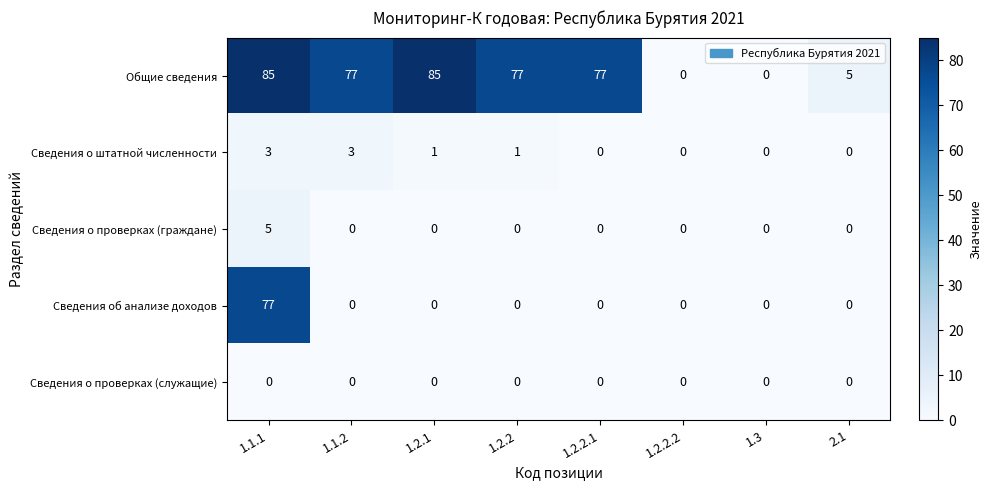

The Сведения о штатной численности series shows 0 at 1.2.2.2. True or false?

True